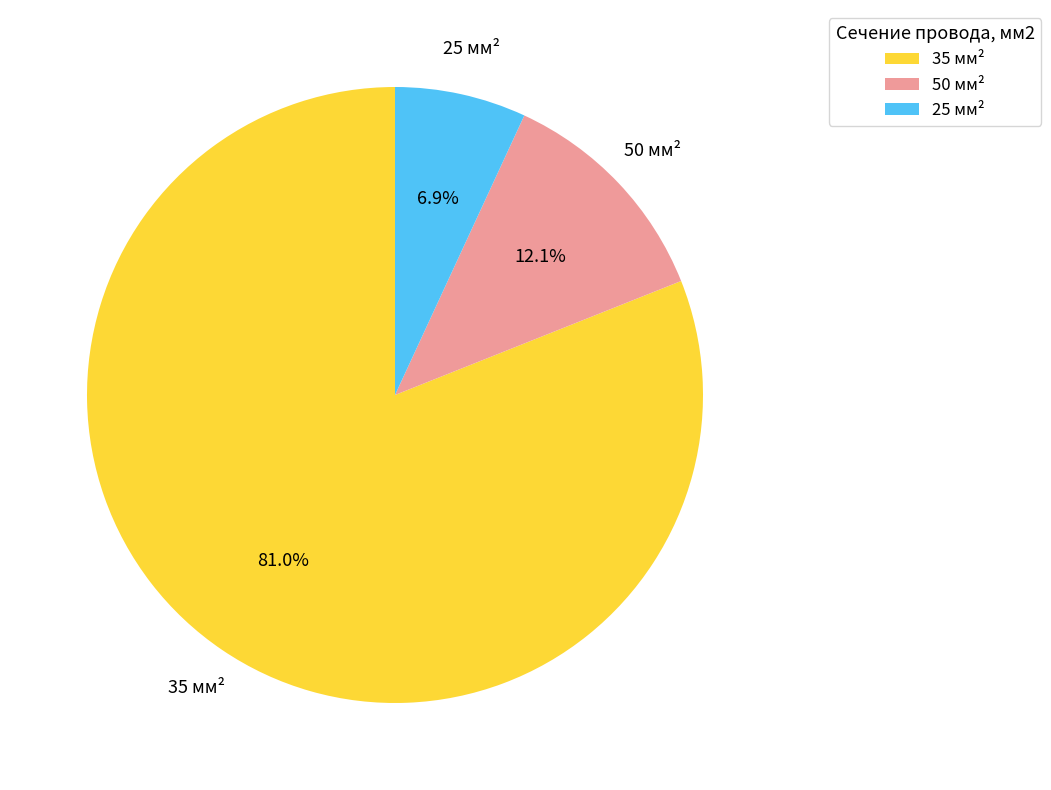

Is it true that 25 is 15% of the pie?

False